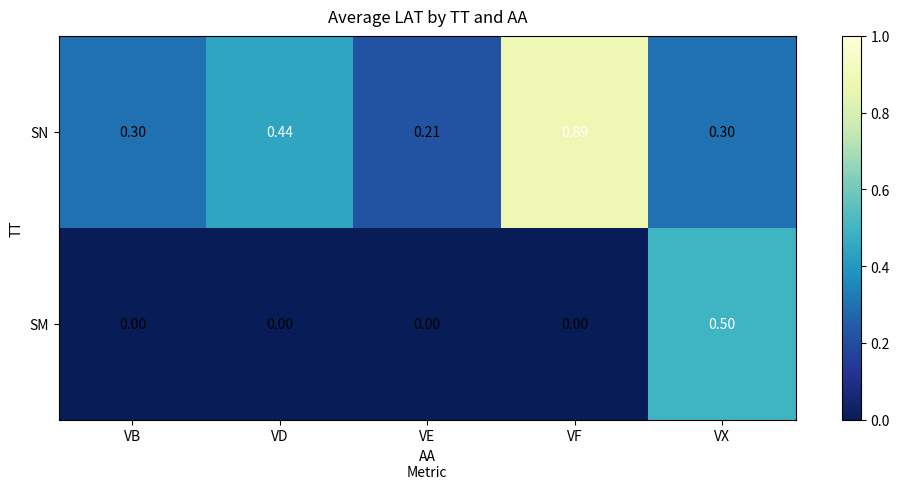

Which series changed the most between VD and VE?

SN